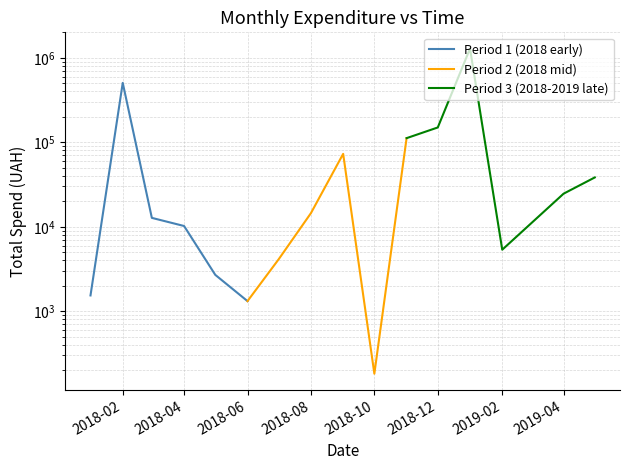

Is this an area chart (filled region under the line)?

No